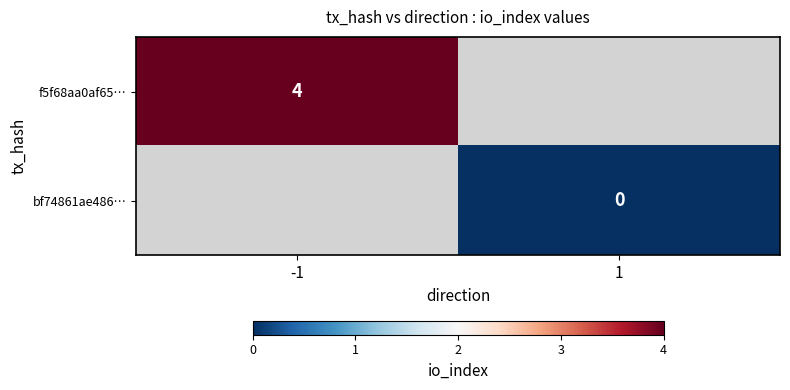

Is the value of bf74861ae486… at 1 greater than the value of f5f68aa0af65… at -1?

No